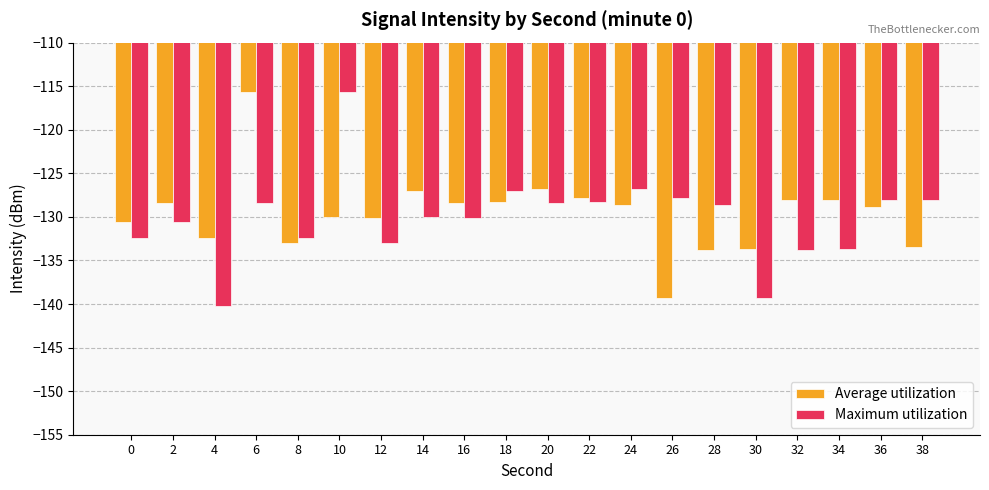

How many bars are there in each group?

2